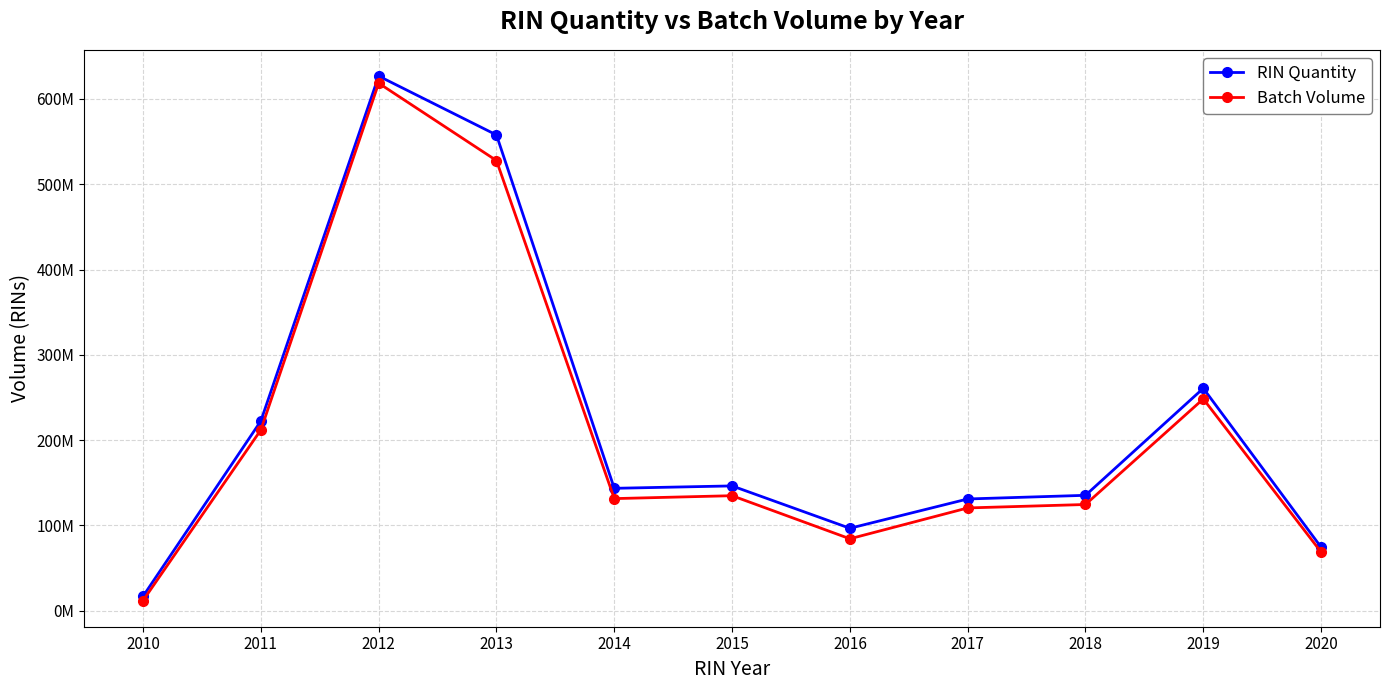

Rank the categories by RIN Quantity value from lowest to highest.

2010, 2020, 2016, 2017, 2018, 2014, 2015, 2011, 2019, 2013, 2012